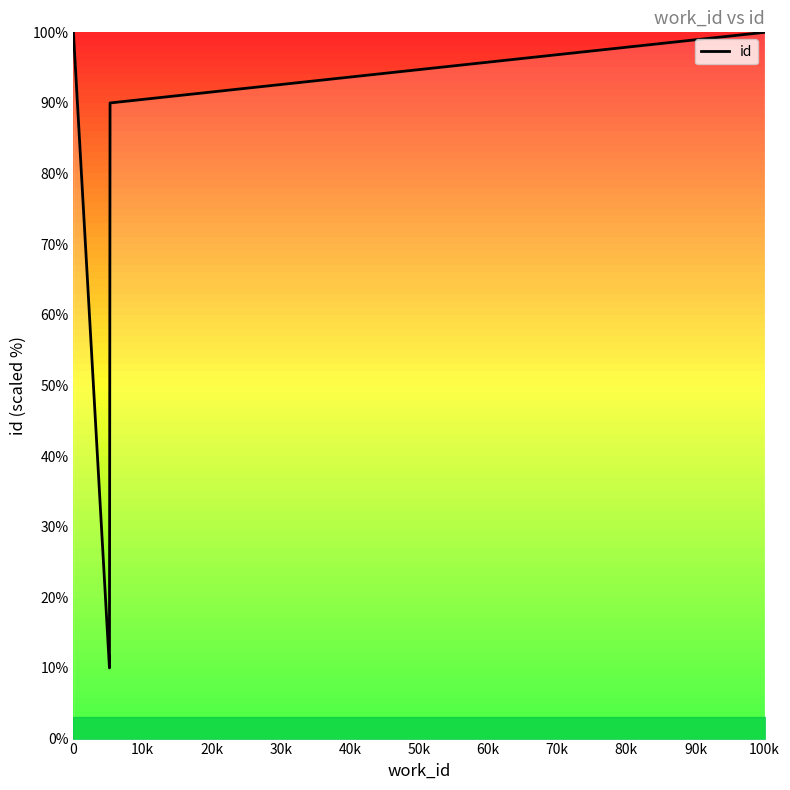

How many data points are above 90?

2